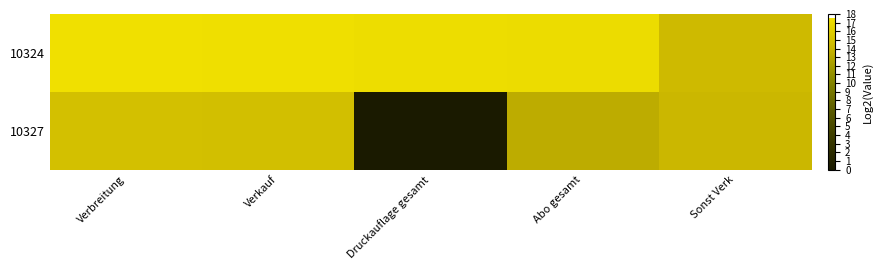

Between Druckauflage gesamt and Sonst Verk, which is larger?

Druckauflage gesamt